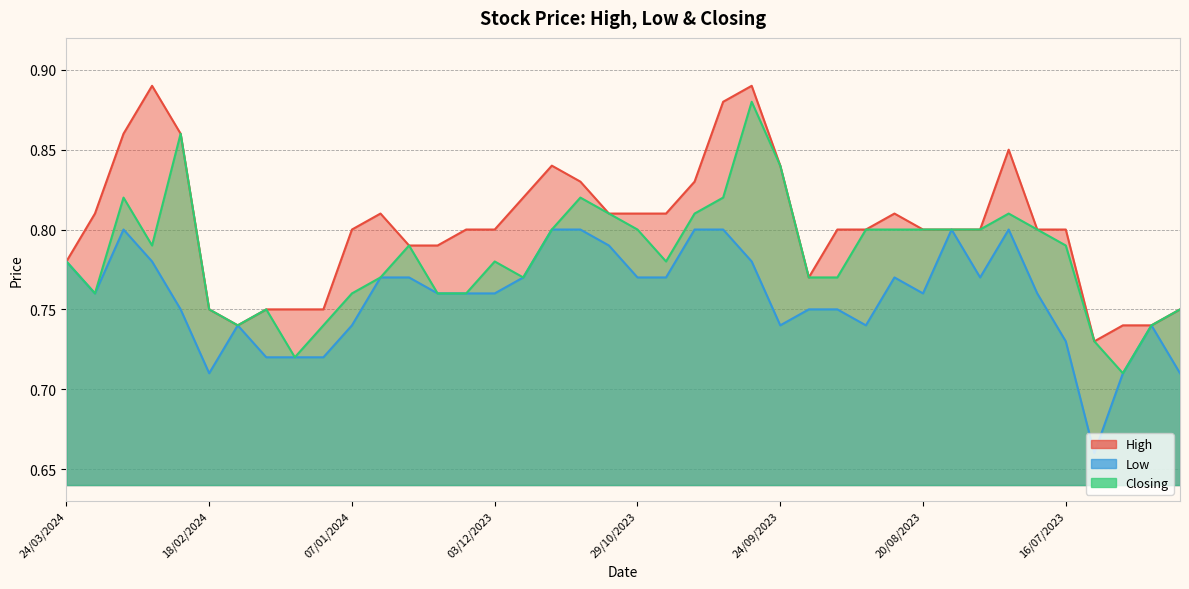

Where is the first local minimum for High?

04/02/2024